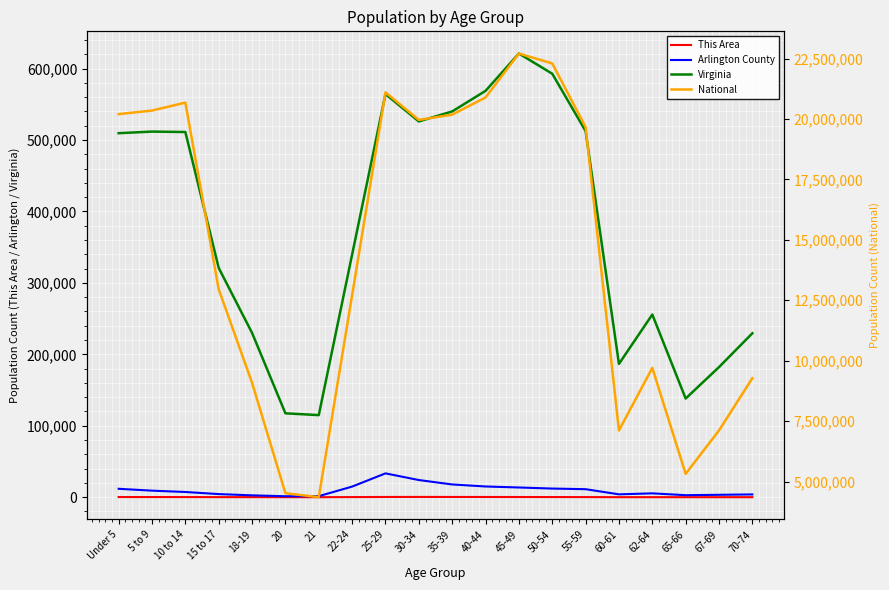

How many interior local valleys does the Arlington County series have?

3